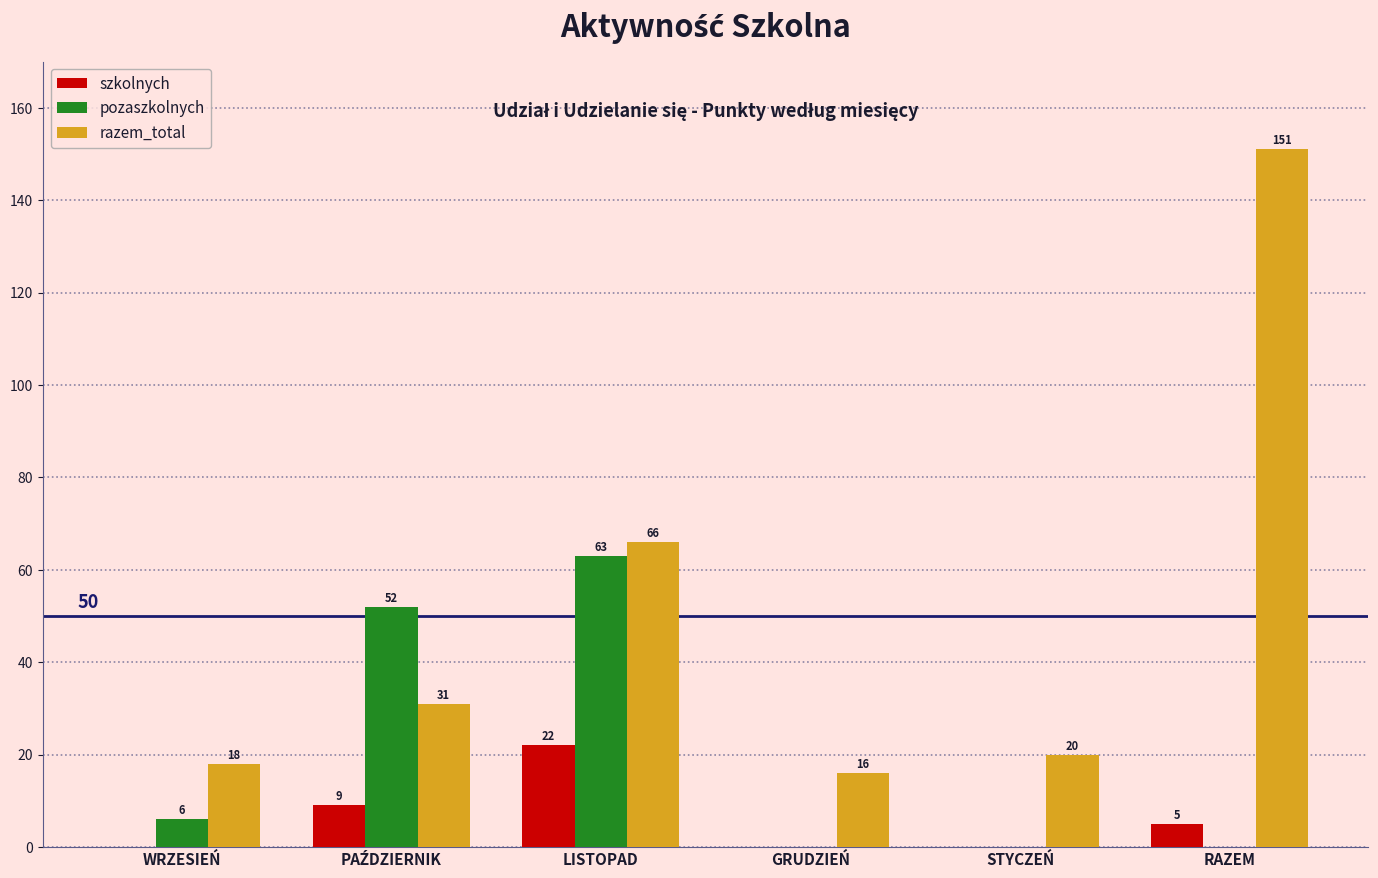

Which series changed the most between GRUDZIEŃ and STYCZEŃ?

razem_total